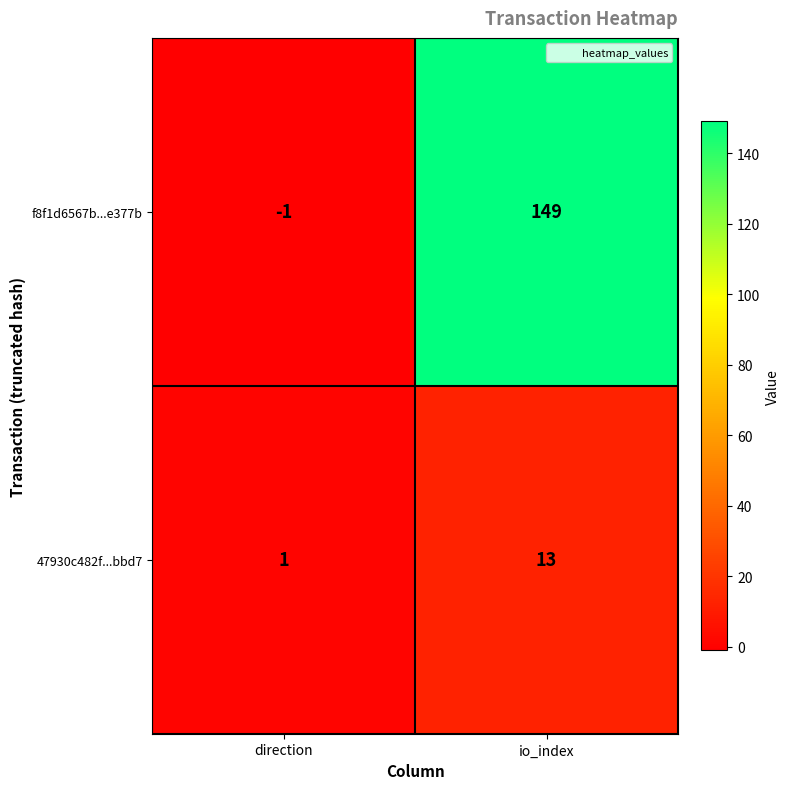

What is the sum of all 47930c482f...bbd7 values?

14